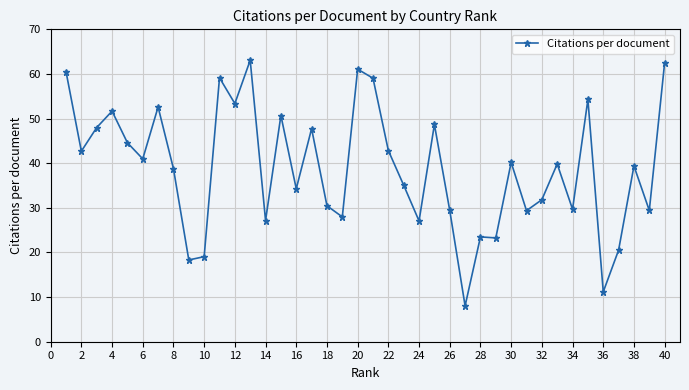

What is the minimum value shown in the chart?

8.0